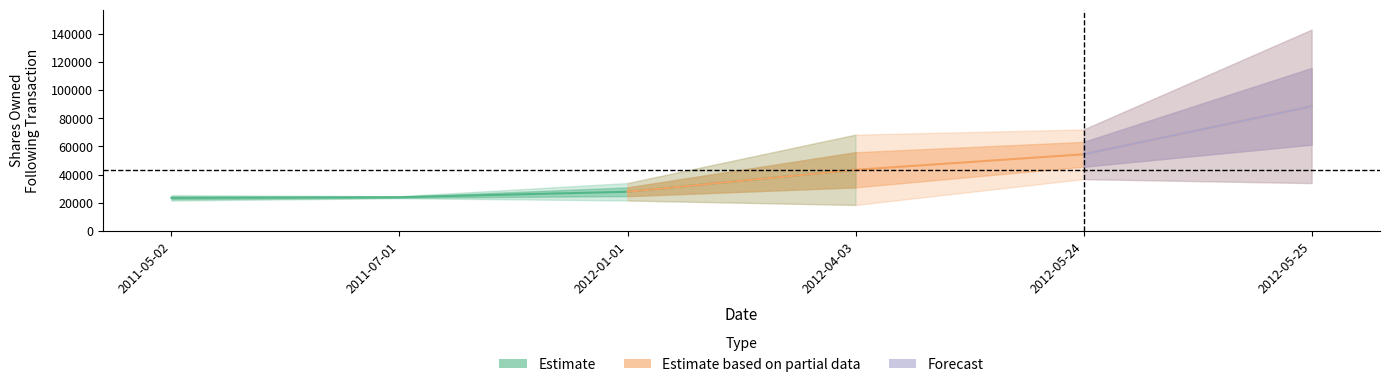

Read the sharesOwnedFollowingTransaction value at 2012-04-03, to the nearest 50.

43400